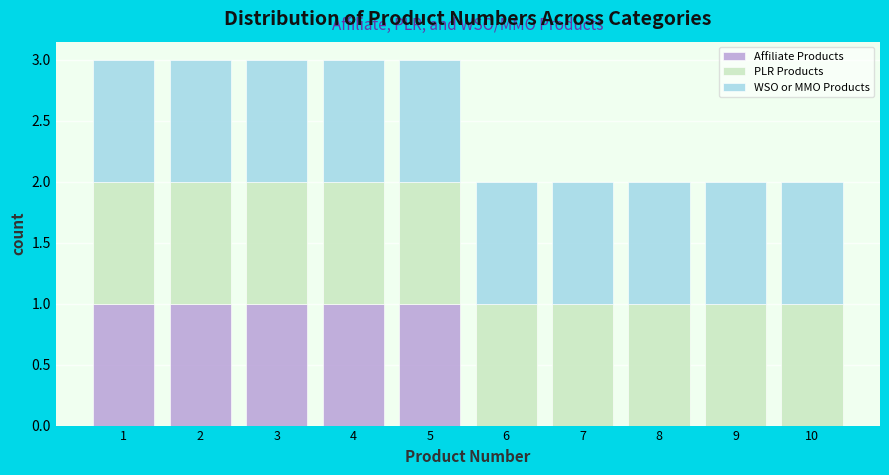

Reading left to right, what are the values for Affiliate Products?

1=1	2=1	3=1	4=1	5=1	6=0	7=0	8=0	9=0	10=0